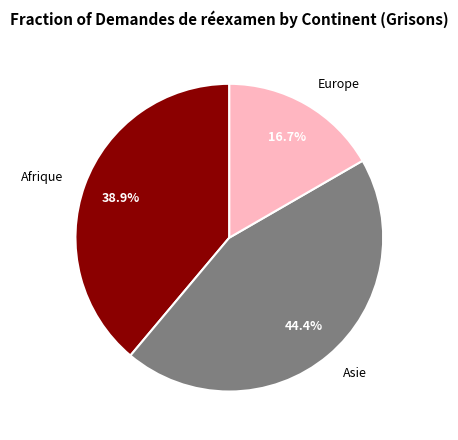

How many slices are in this pie chart?

3